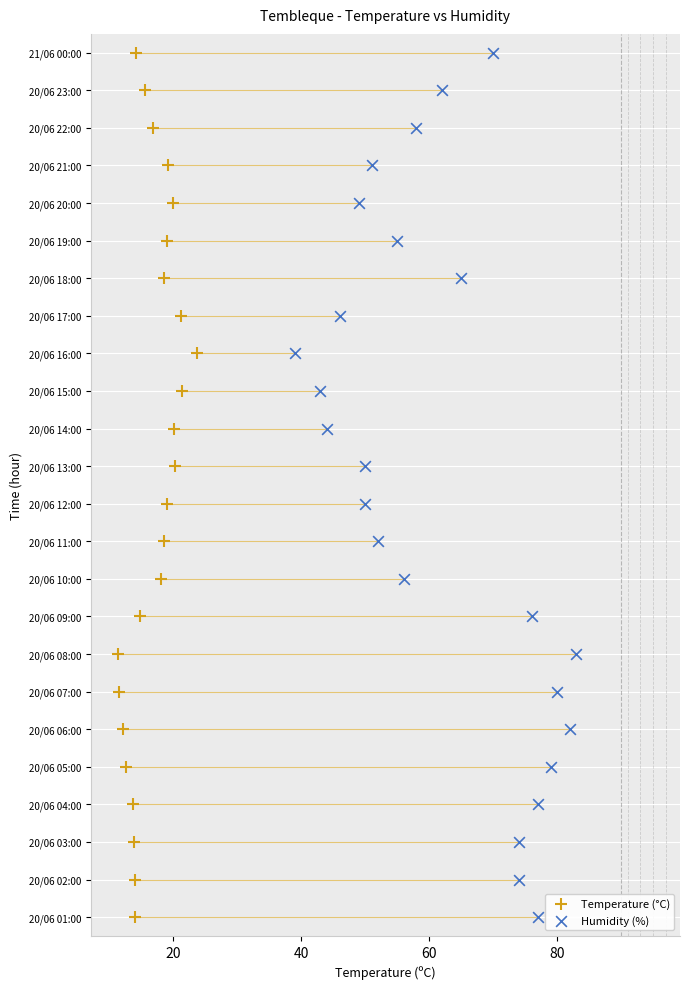

What are all the series names shown in the legend?

Temperature (°C), Humidity (%)